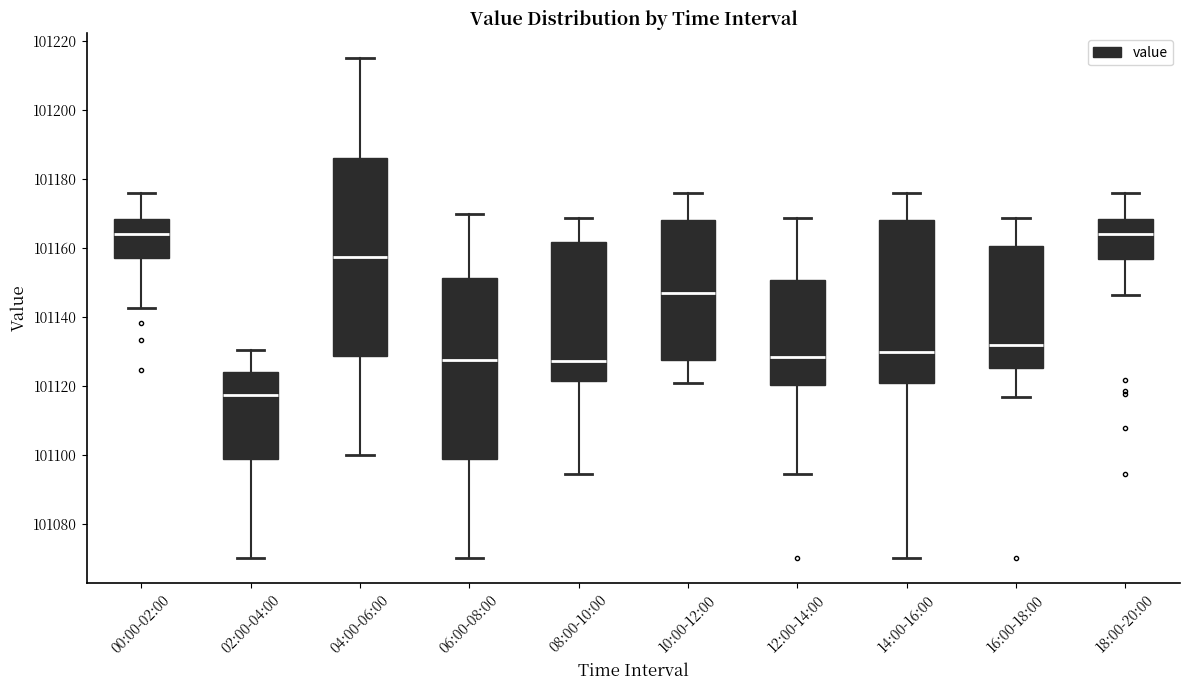

Which box's median line is the lowest?

02:00-04:00